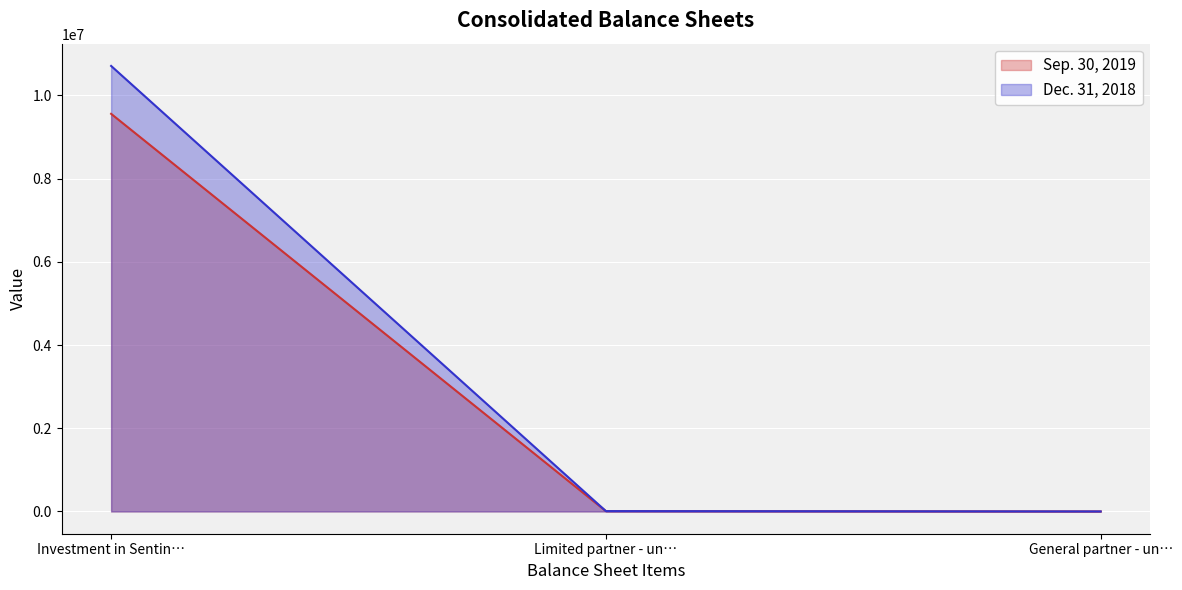

Reading right to left, list all the values displayed in this chart.

Sep. 30, 2019: 1	7753	9558611
Dec. 31, 2018: 1	7753	10709724